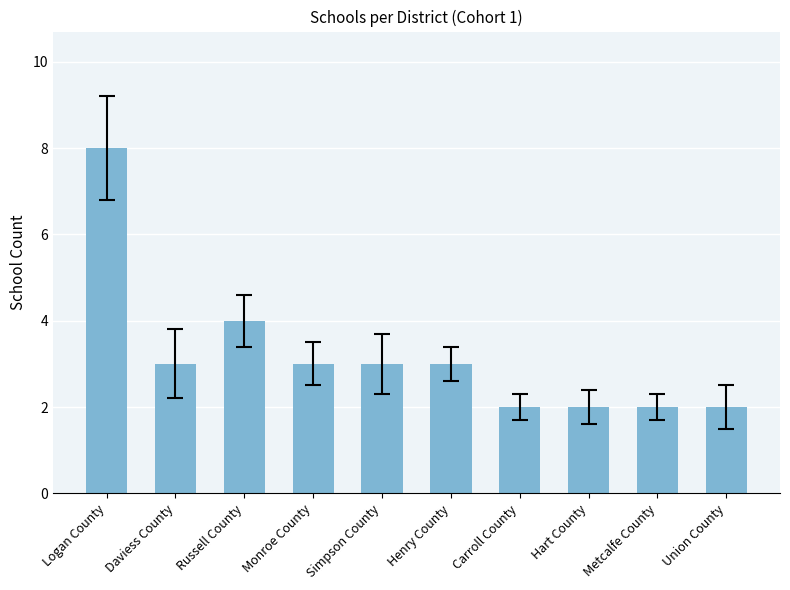

Reading left to right, what are all the values shown in this chart?

Logan County=8	Daviess County=3	Russell County=4	Monroe County=3	Simpson County=3	Henry County=3	Carroll County=2	Hart County=2	Metcalfe County=2	Union County=2